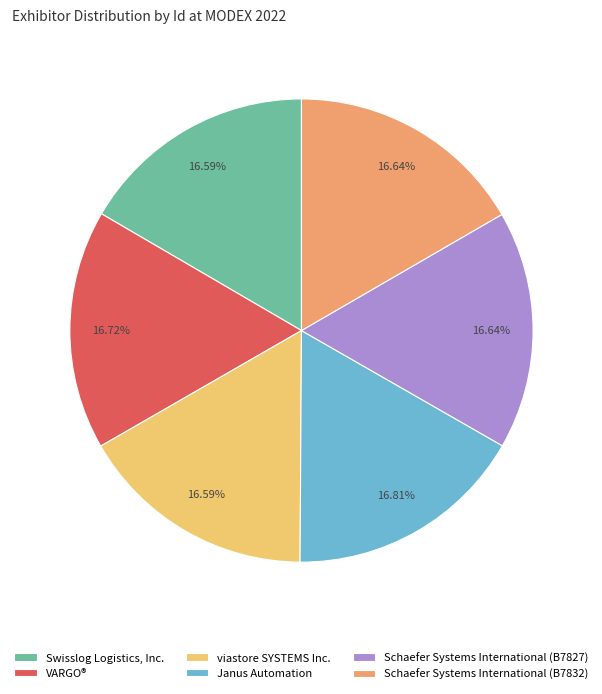

To the nearest percent, what is the combined percentage of Janus Automation and Swisslog Logistics, Inc.?

33%